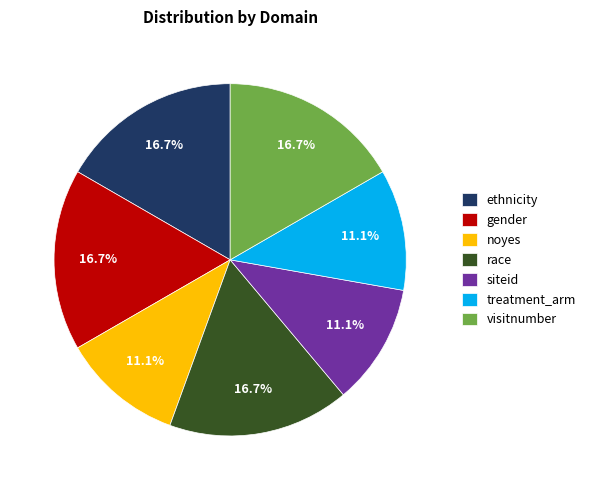

What is the ratio of the value at visitnumber to the value at race?

1.0